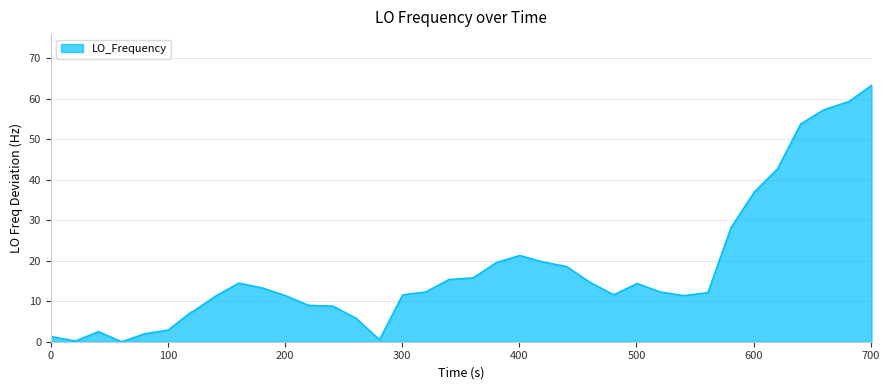

What is the maximum value shown in the chart?

63.3